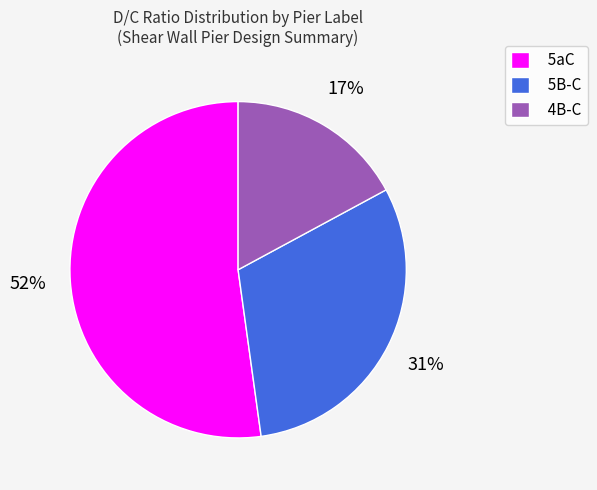

Which slice represents more than half of the pie?

5aC